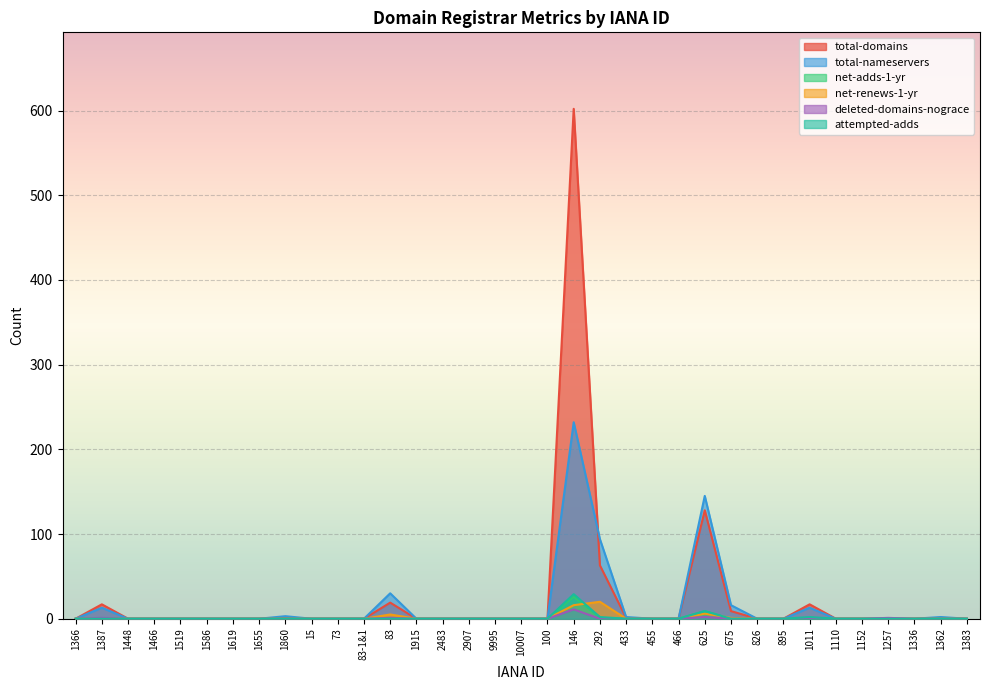

True or false: net-renews-1-yr has more than 0 interior local peaks.

True